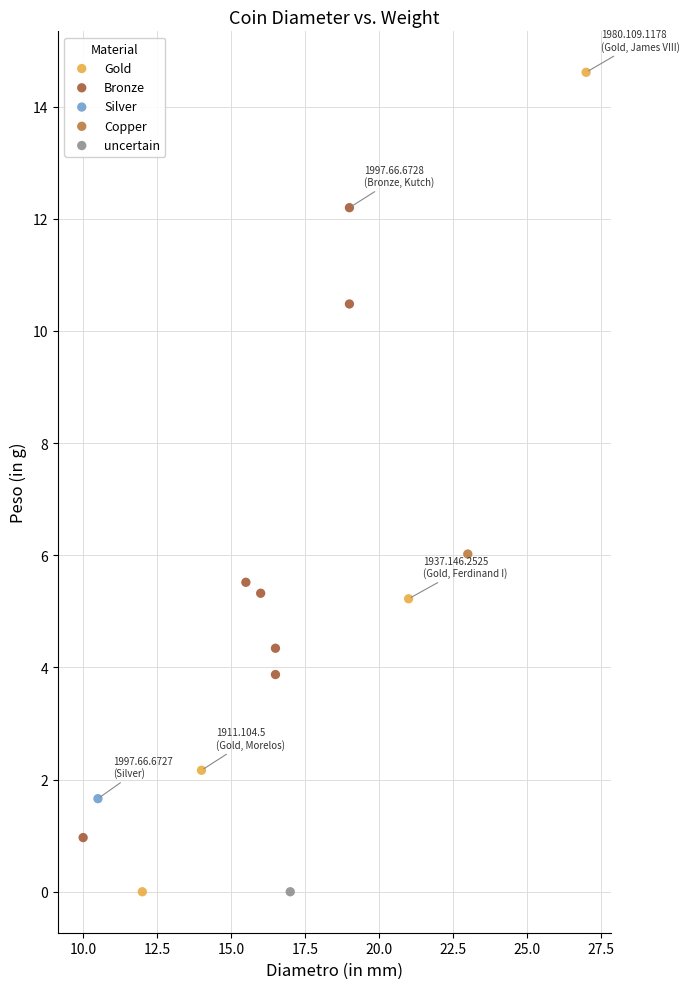

What are all the series names shown in the legend?

Gold, Bronze, Silver, Copper, uncertain